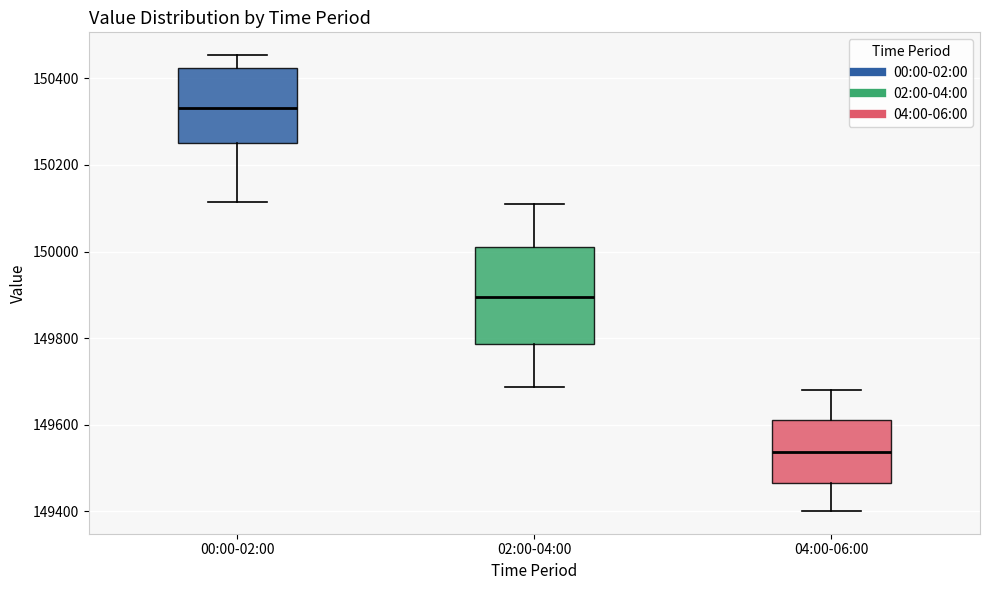

Which box is the tallest, from its lower edge to its upper edge?

02:00-04:00